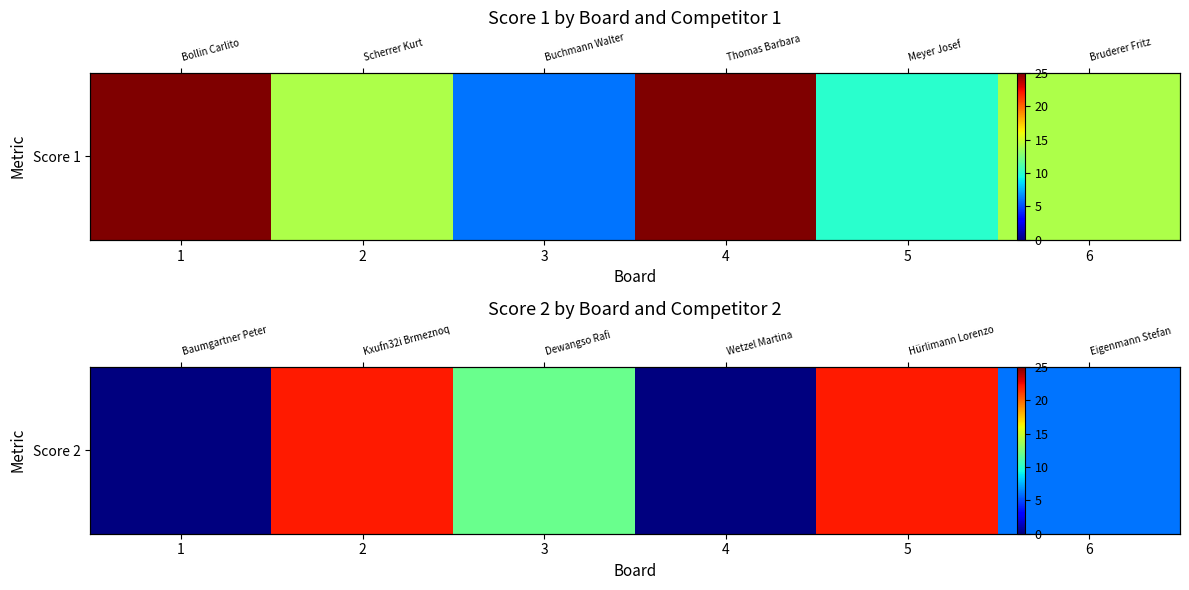

The chart shows a value of 6 at 6. True or false?

True